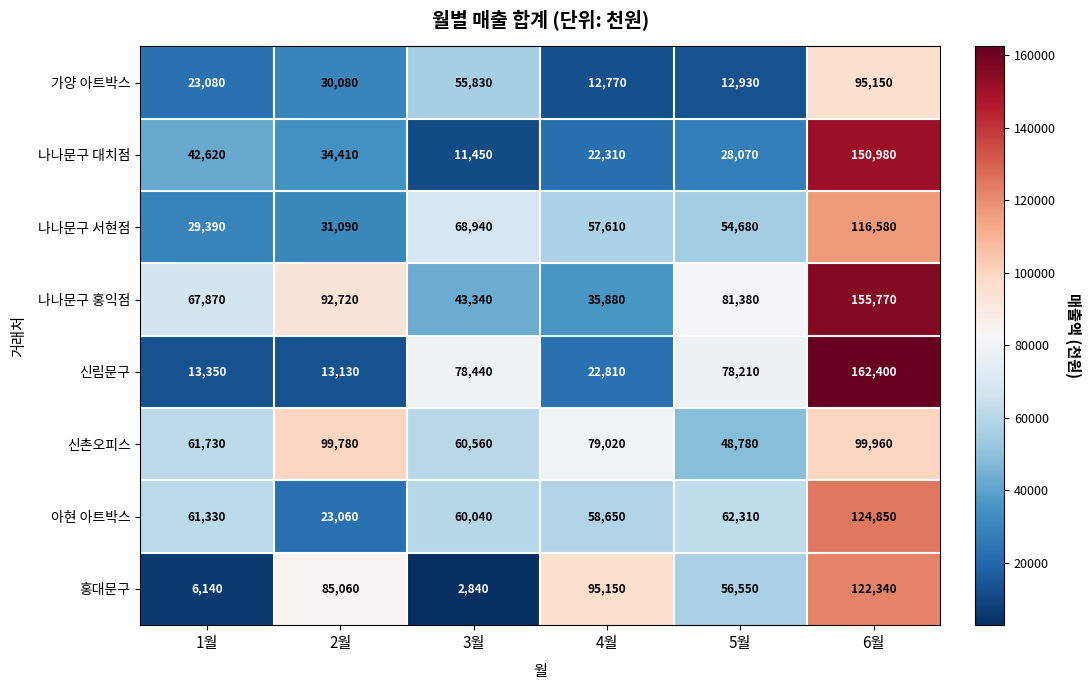

At how many categories does at least one series exceed 89640?

3